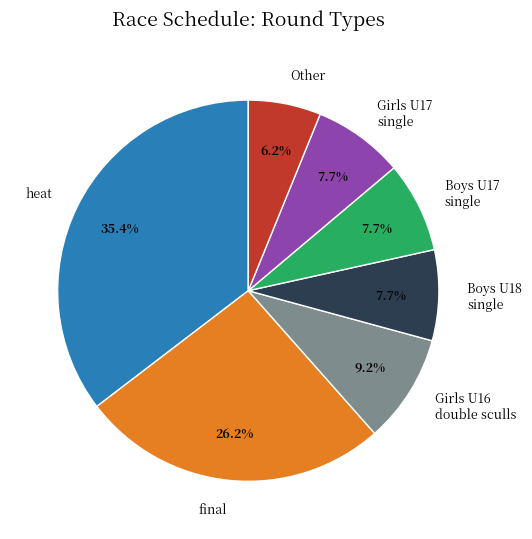

Is there a majority slice in this chart?

No